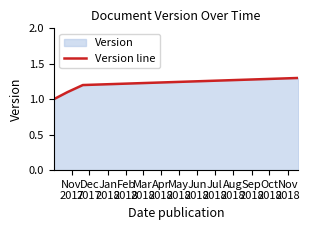

What is the sum of all values?

4.6